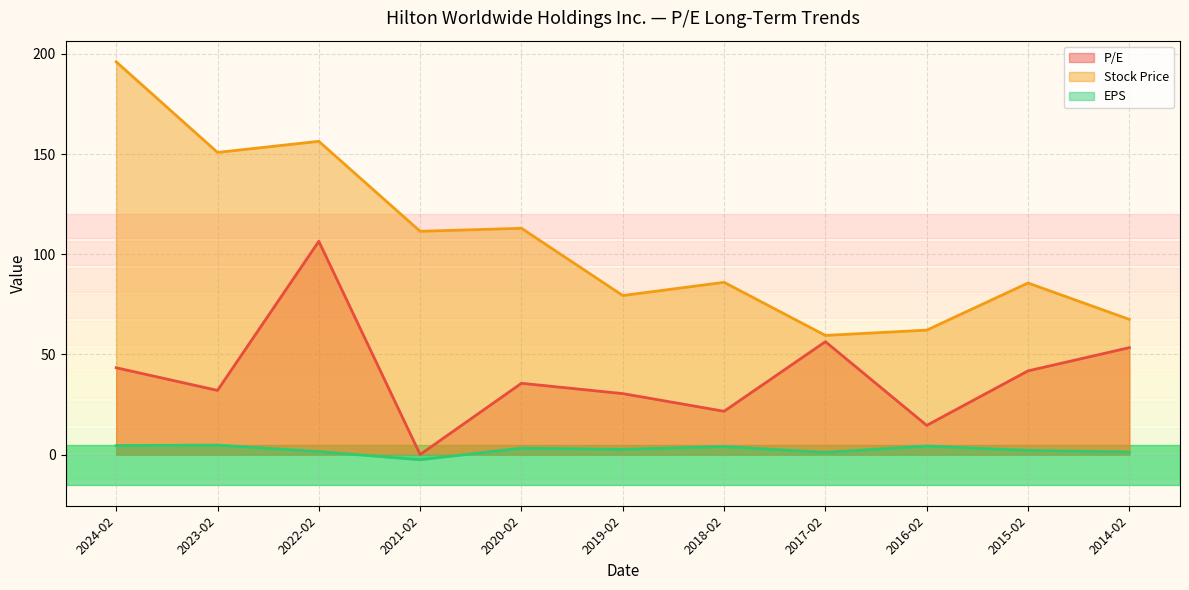

At which category does P/E reach its first local peak?

2022-02